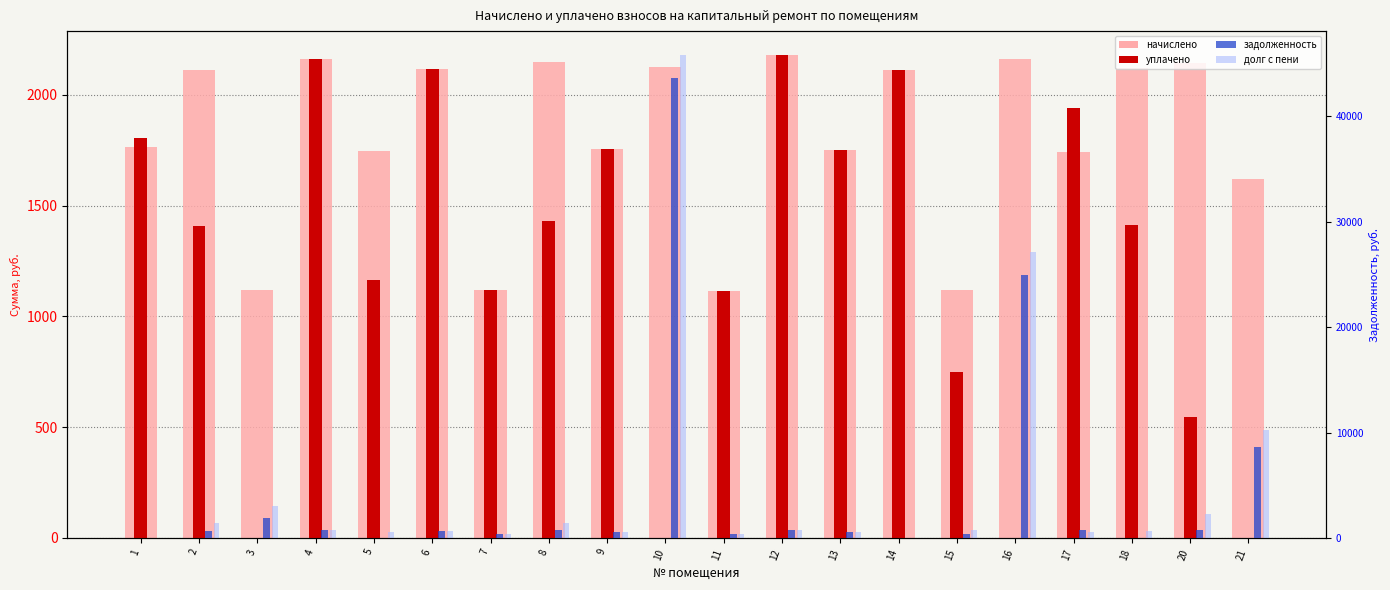

What is the sum of the задолженность values at 4 and 11?

1091.4